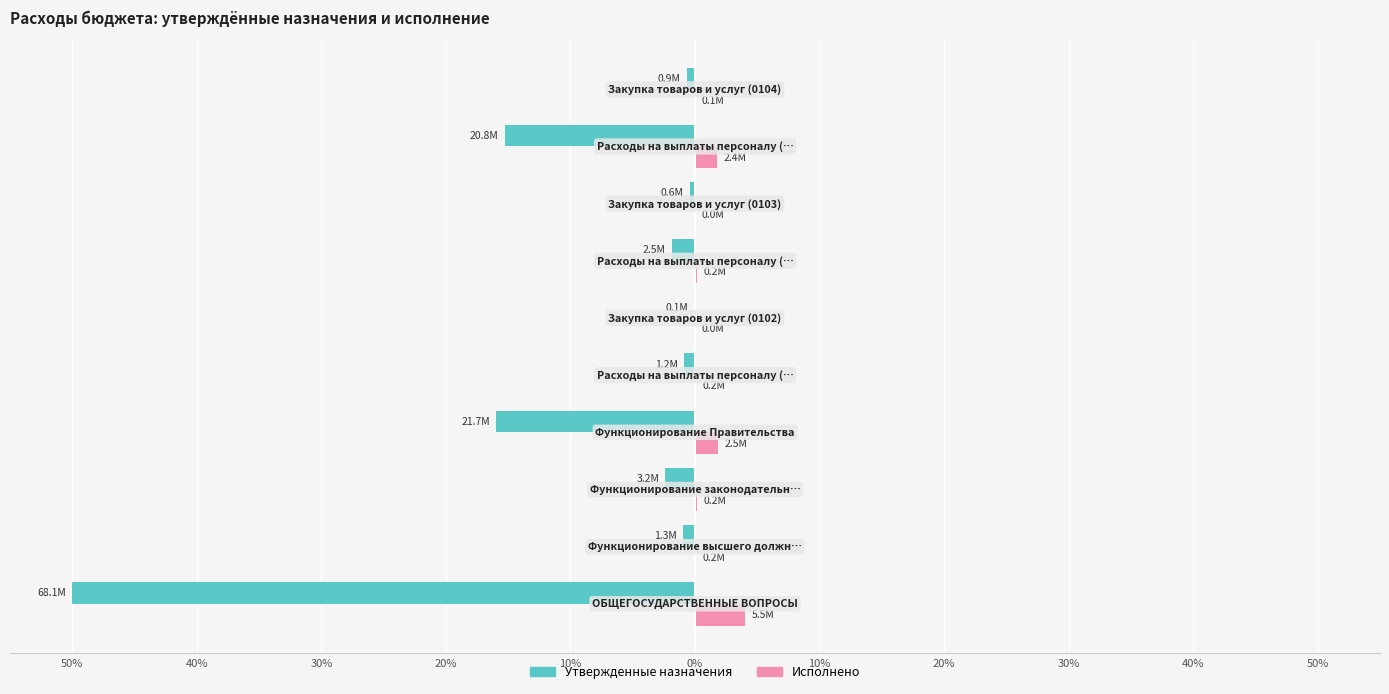

What are all the series names shown in the legend?

Утвержденные назначения, Исполнено